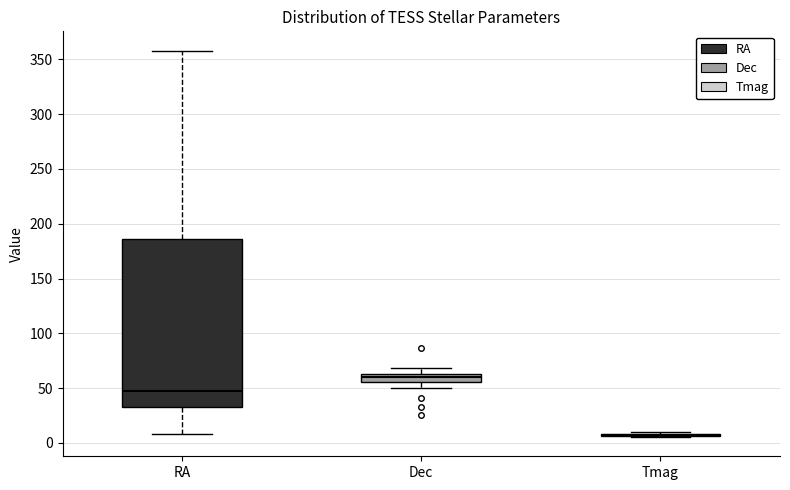

Reading left to right, read every box against the y-axis: the position of its median line, the range the box covers, and the ends of its whiskers. The values are not printed on the chart, so give them approximately, as read against the axis.

RA: median 45, box 35 to 185, whiskers 10 to 360
Dec: median 60, box 55 to 65, whiskers 50 to 70
Tmag: box collapsed to a line at 5, whiskers 5 to 10